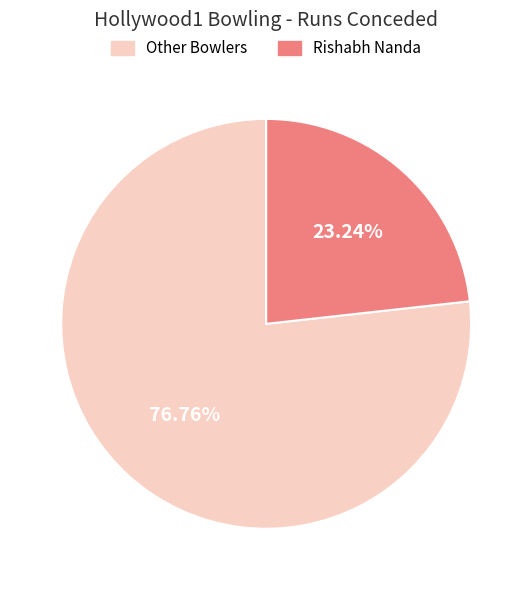

Is there any slice that represents more than half of the pie?

Yes